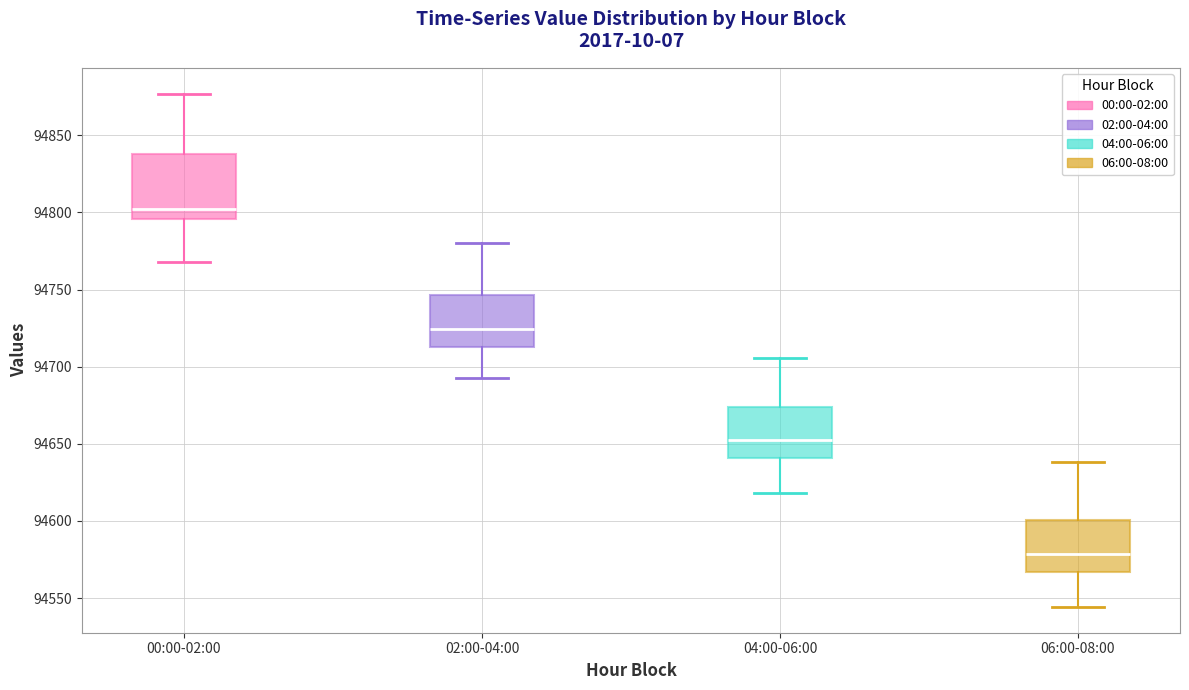

Reading left to right, transcribe this box plot: for each box, give where its median line is, the range the box spans, and where its two whiskers end, as read against the y-axis. The values are not printed on the chart, so give them approximately, as read against the axis.

00:00-02:00: median 94800, box 94795 to 94840, whiskers 94770 to 94875
02:00-04:00: median 94725, box 94715 to 94745, whiskers 94695 to 94780
04:00-06:00: median 94650, box 94640 to 94675, whiskers 94620 to 94705
06:00-08:00: median 94580, box 94565 to 94600, whiskers 94545 to 94640